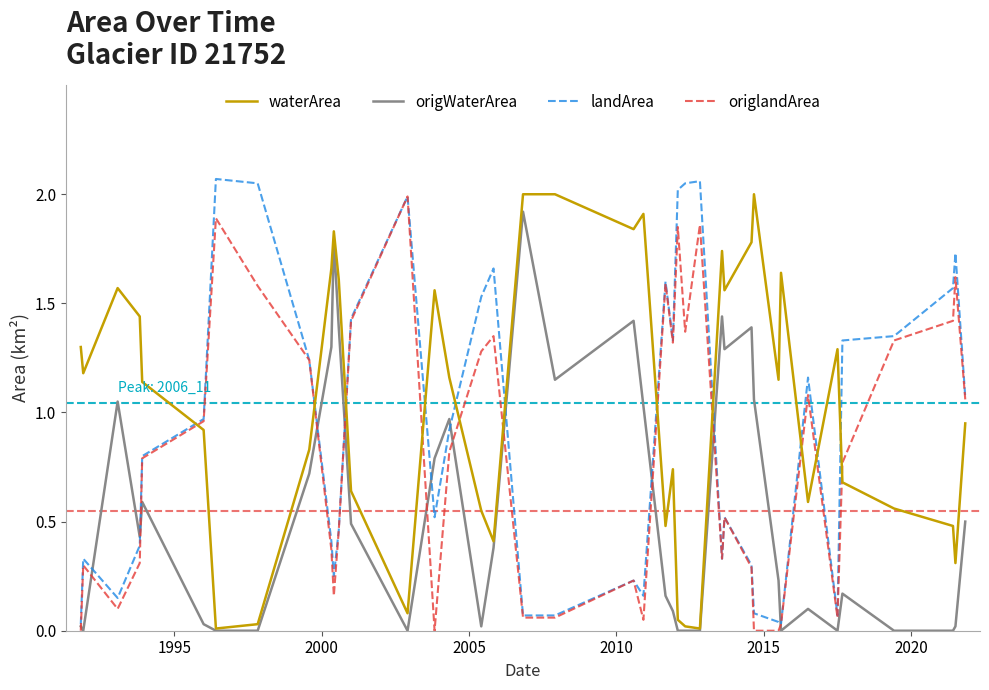

List the series in order of their overall mean, lowest first.

origWaterArea, origlandArea, landArea, waterArea